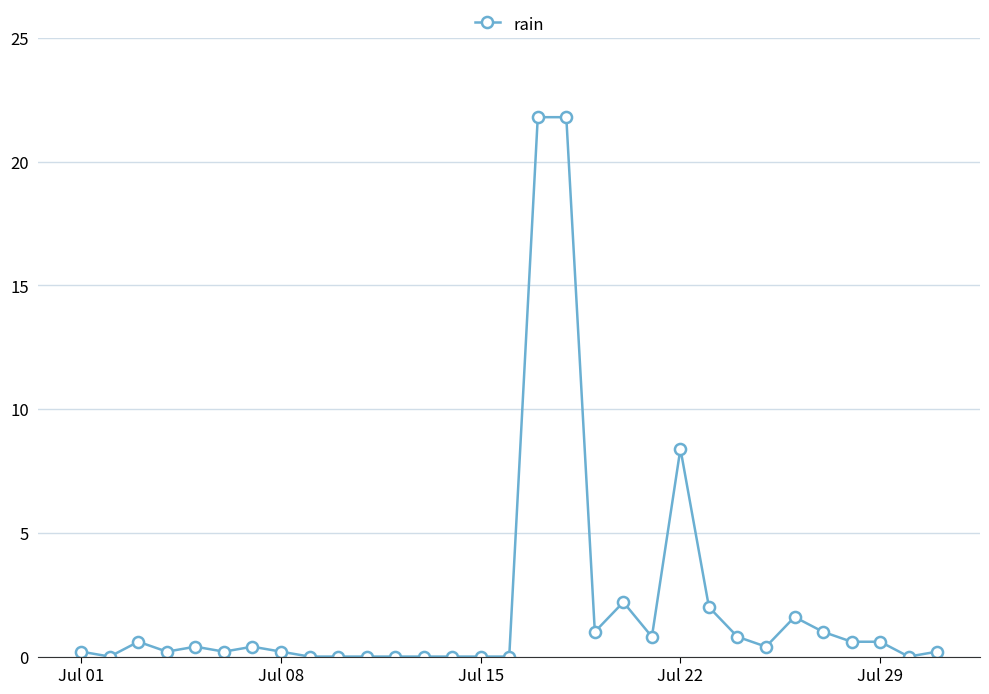

What is the maximum value shown in the chart?

21.8